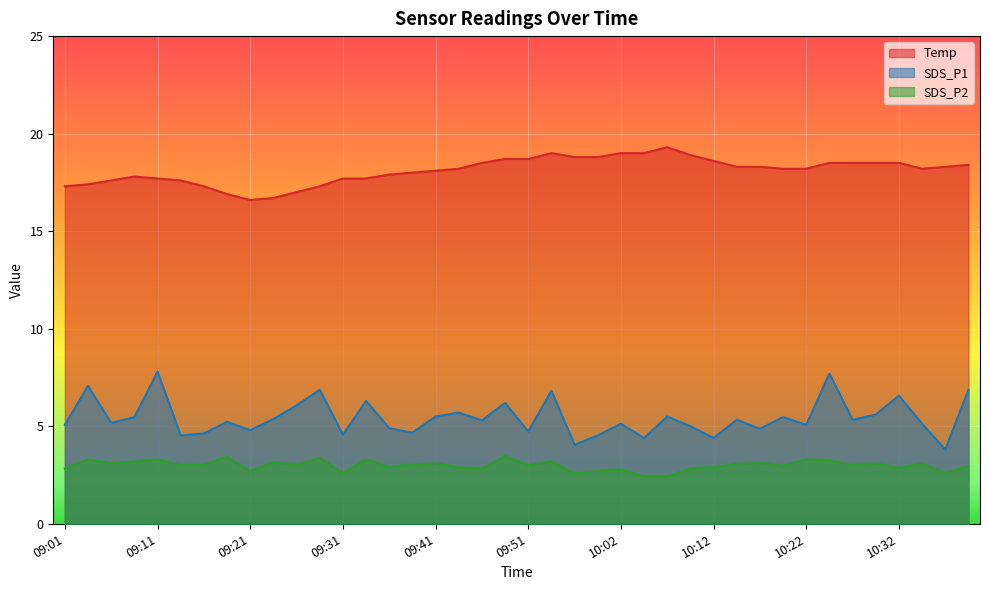

The SDS_P2 series shows 3.0 at 09:26. True or false?

True